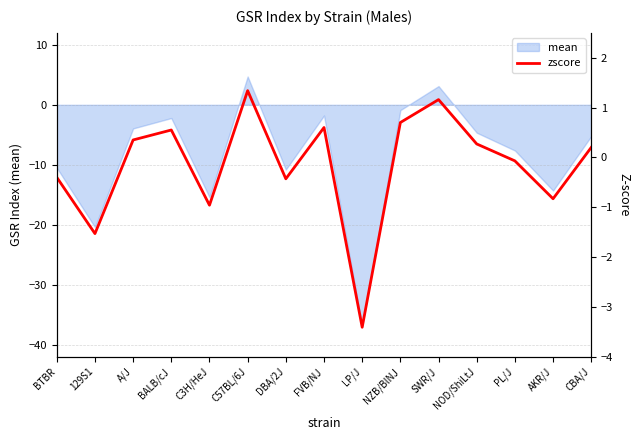

What is the label of the 13th point from the left?

PL/J